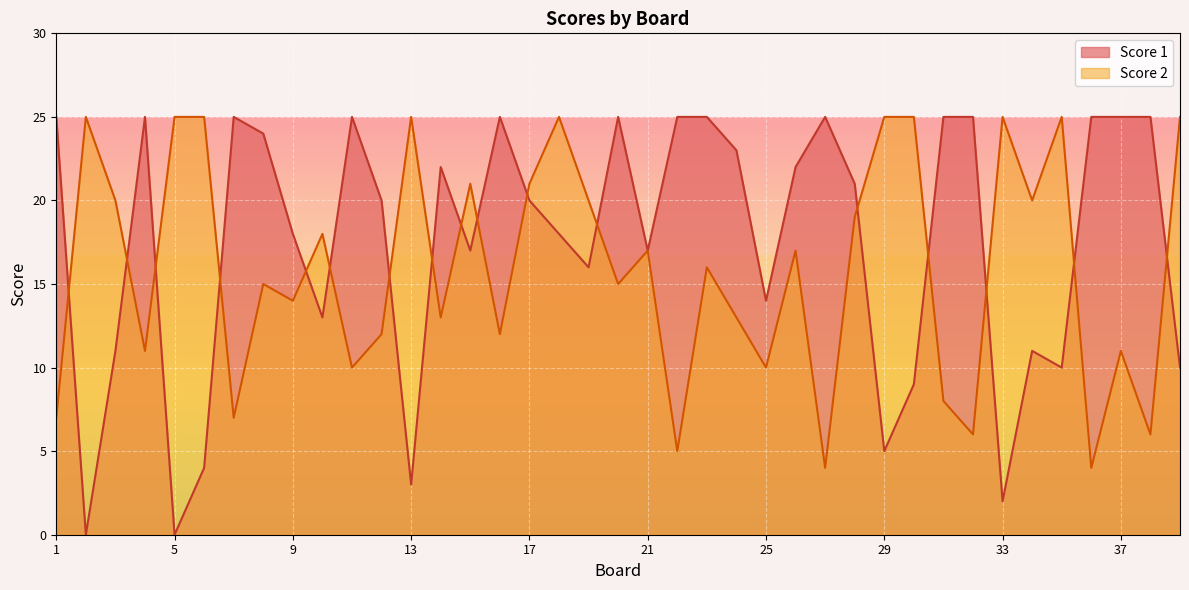

What is the total value across all series at 34?

31